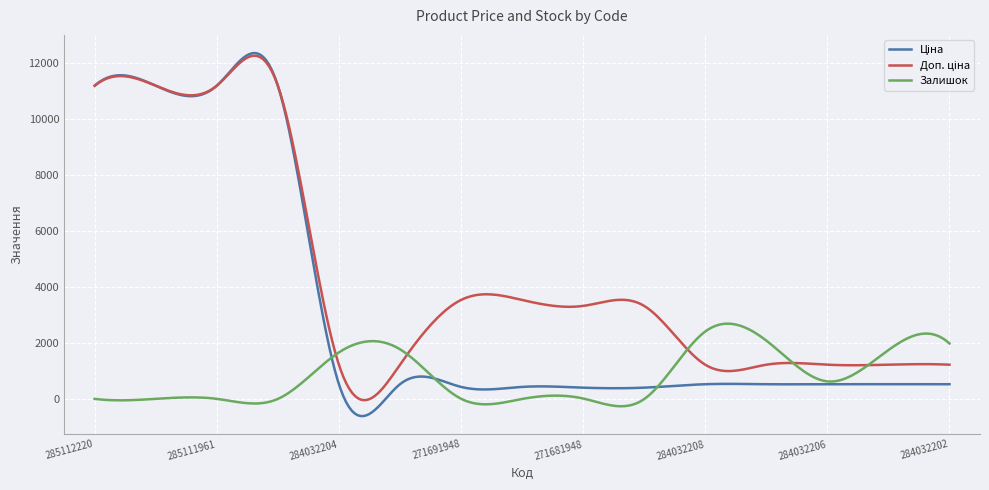

What is the greatest value displayed?

12353.6